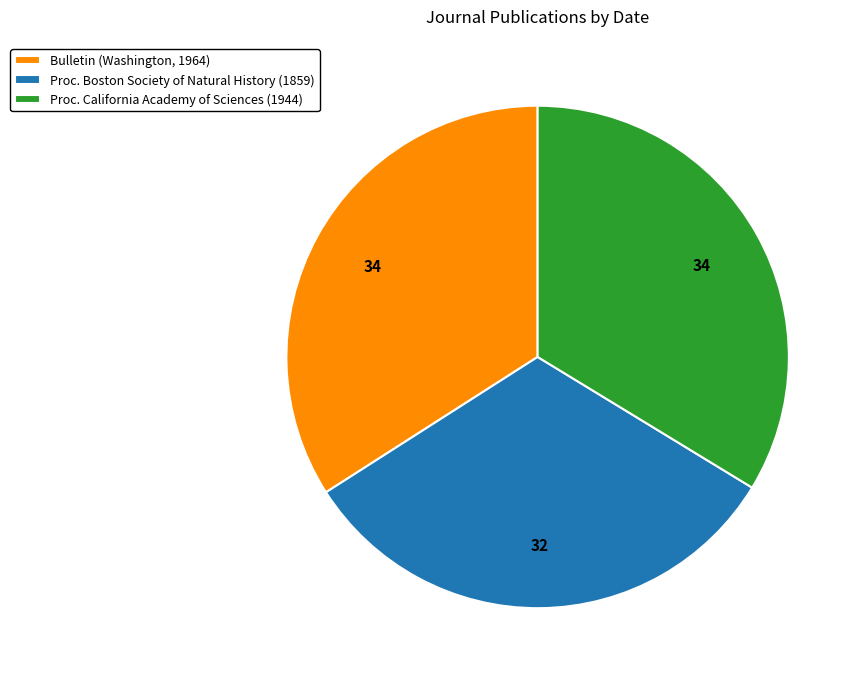

What is the ratio of the value at Proc. Boston Society of Natural History (1859) to the value at Proc. California Academy of Sciences (1944)?

1.0